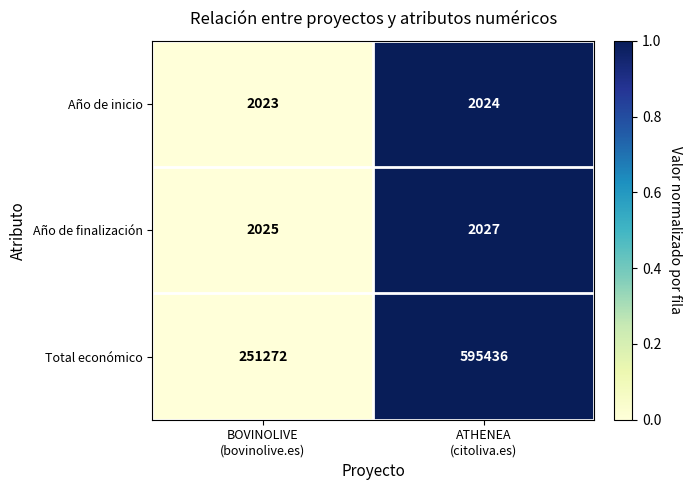

What is the smallest value displayed?

2023